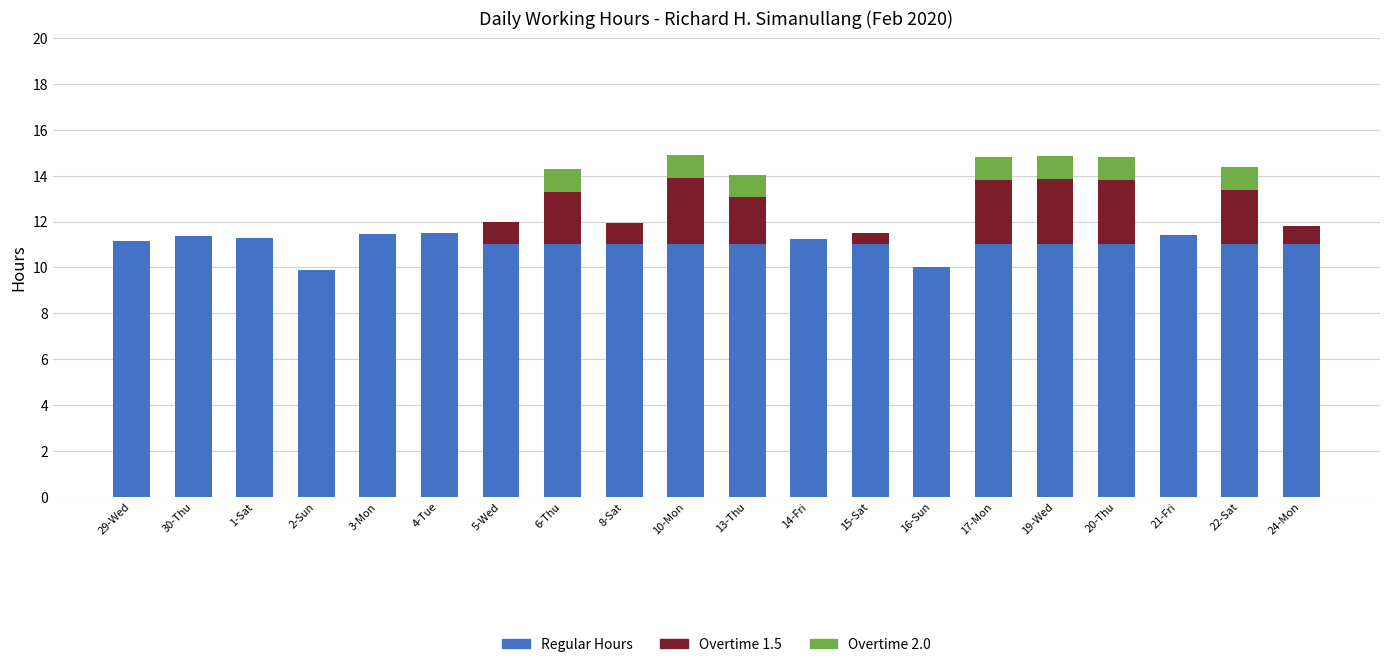

What is the total value across all series at 16-Sun?

10.0